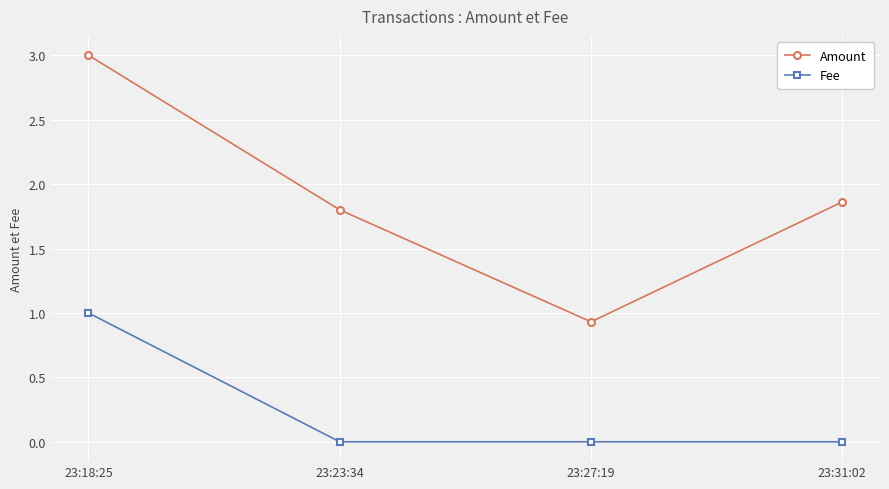

Is the value of Amount at 23:27:19 greater than the value of Fee at 23:31:02?

Yes